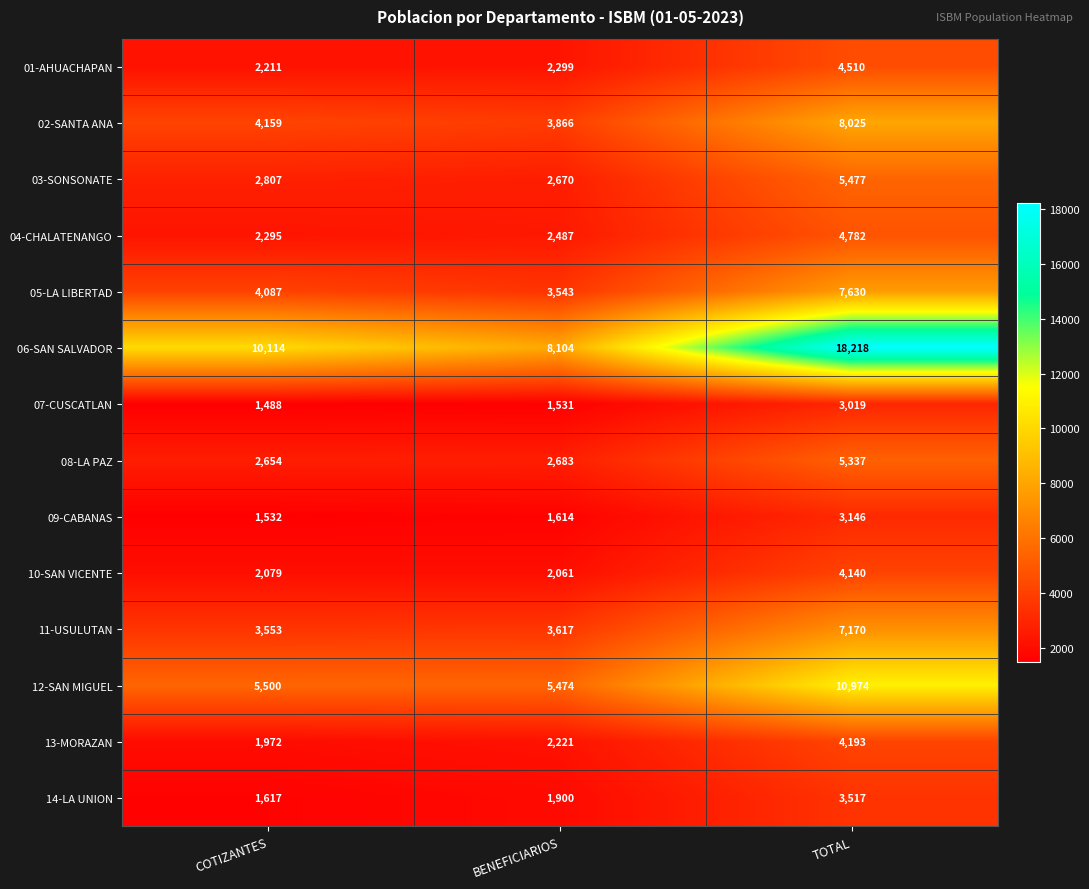

At which label is 13-MORAZAN closest to 3082?

BENEFICIARIOS